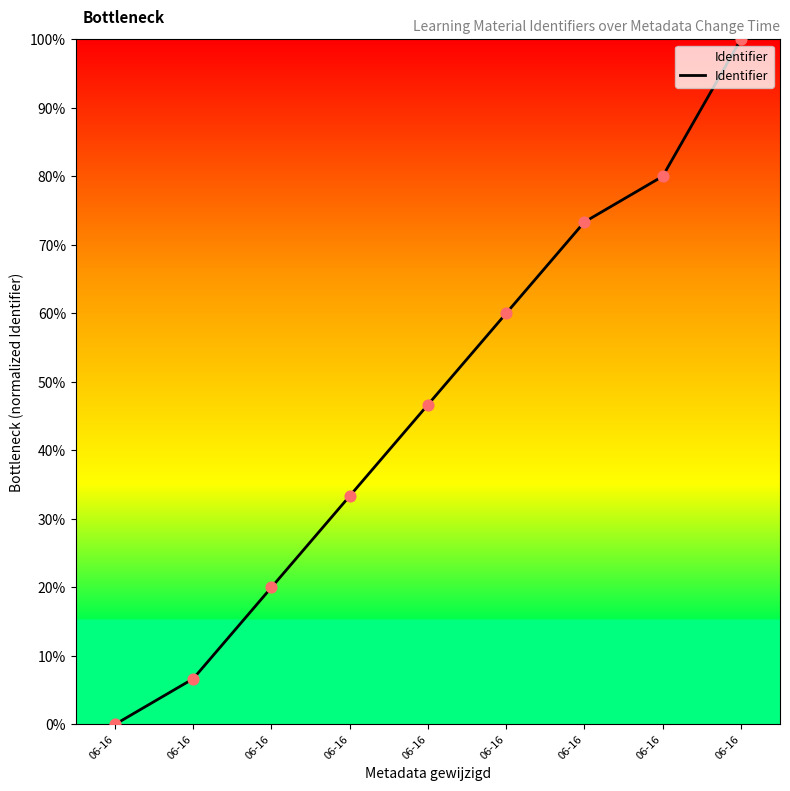

What is the ratio of the value at 06-16 to the value at 06-16?

0.9